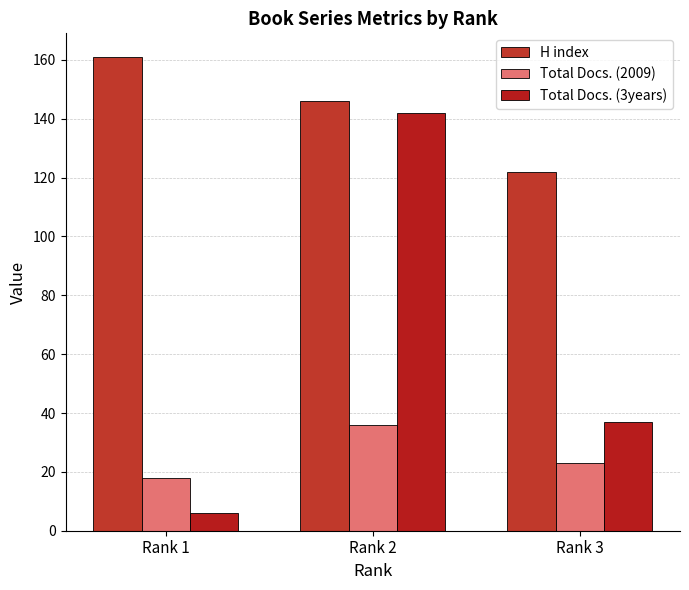

At how many categories does at least one series exceed 106?

3